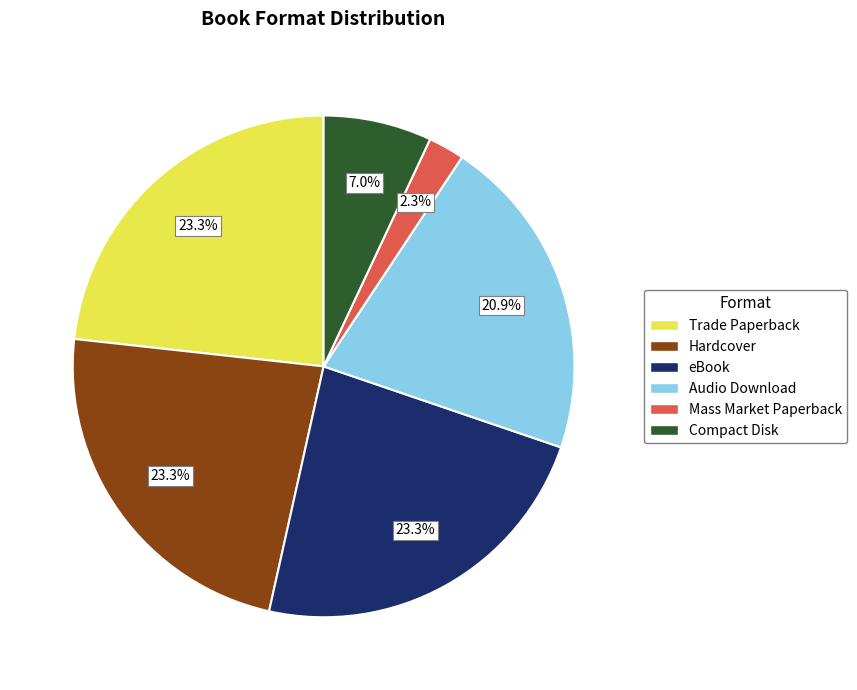

To the nearest percent, what portion does Trade Paperback represent?

23%